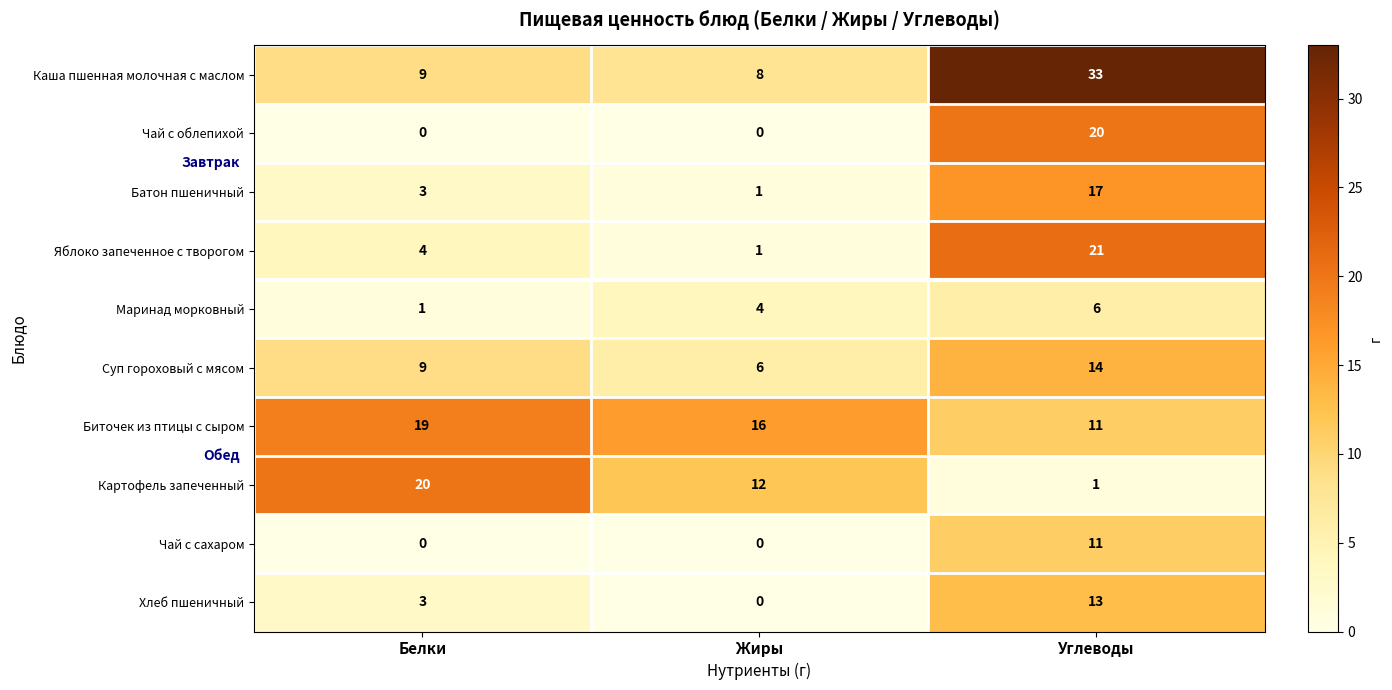

Reading left to right, list all the values displayed in this chart.

Каша пшенная молочная с маслом: Белки=9	Жиры=8	Углеводы=33
Чай с облепихой: Белки=0	Жиры=0	Углеводы=20
Батон пшеничный: Белки=3	Жиры=1	Углеводы=17
Яблоко запеченное с творогом: Белки=4	Жиры=1	Углеводы=21
Маринад морковный: Белки=1	Жиры=4	Углеводы=6
Суп гороховый с мясом: Белки=9	Жиры=6	Углеводы=14
Биточек из птицы с сыром: Белки=19	Жиры=16	Углеводы=11
Картофель запеченный: Белки=20	Жиры=12	Углеводы=1
Чай с сахаром: Белки=0	Жиры=0	Углеводы=11
Хлеб пшеничный: Белки=3	Жиры=0	Углеводы=13